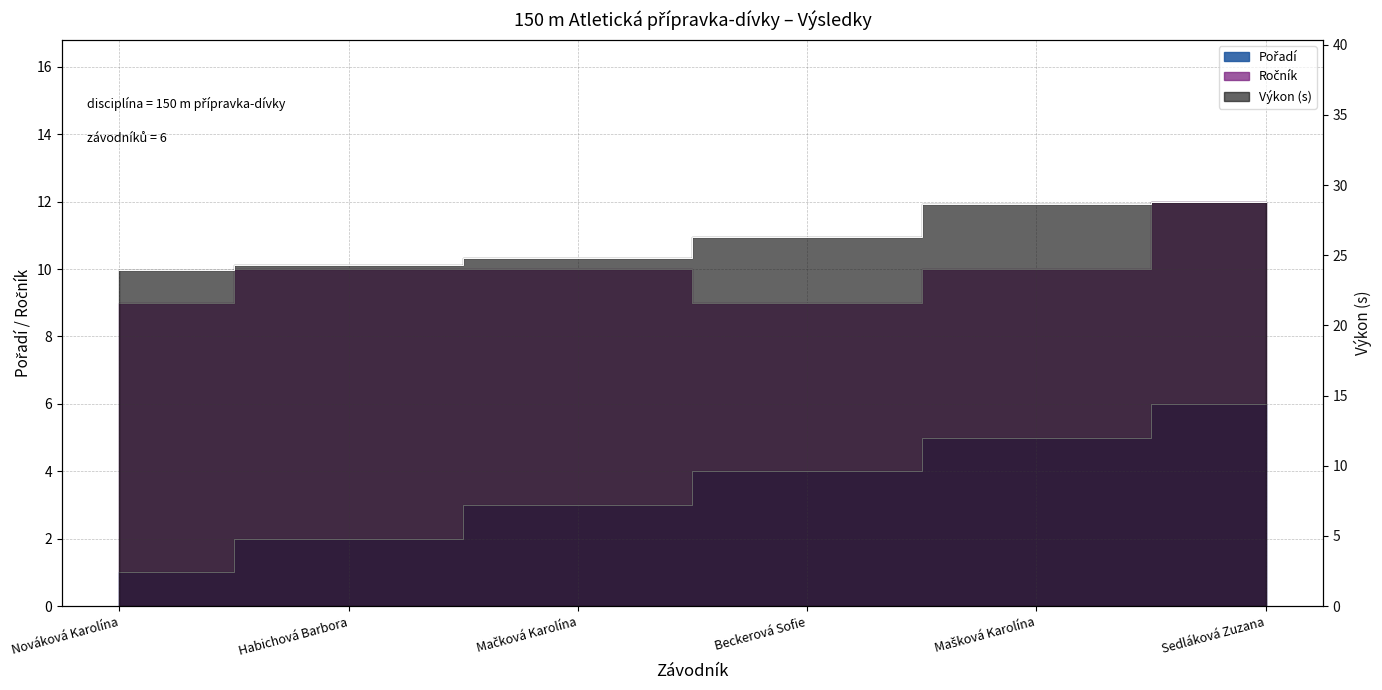

What is the label of the 3rd point from the left?

Mačková Karolína